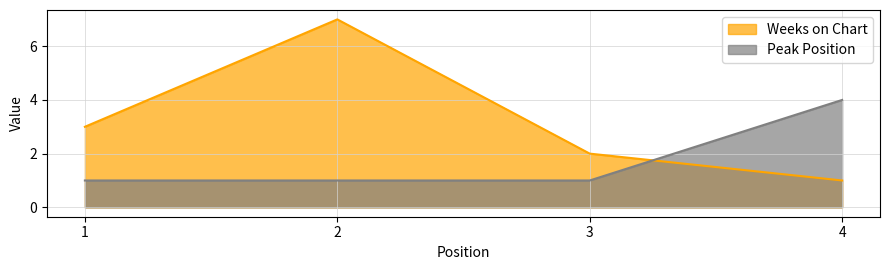

True or false: Weeks on Chart has a value of 9 at 2.

False